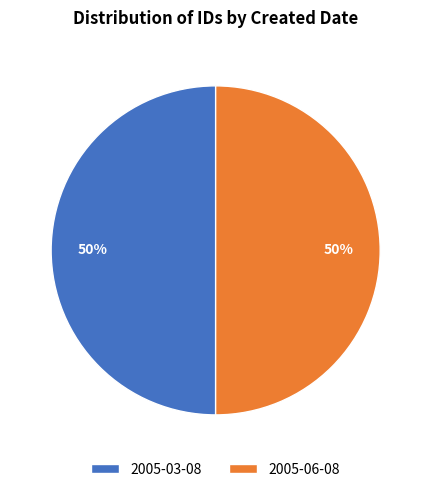

How many slices are in this pie chart?

2